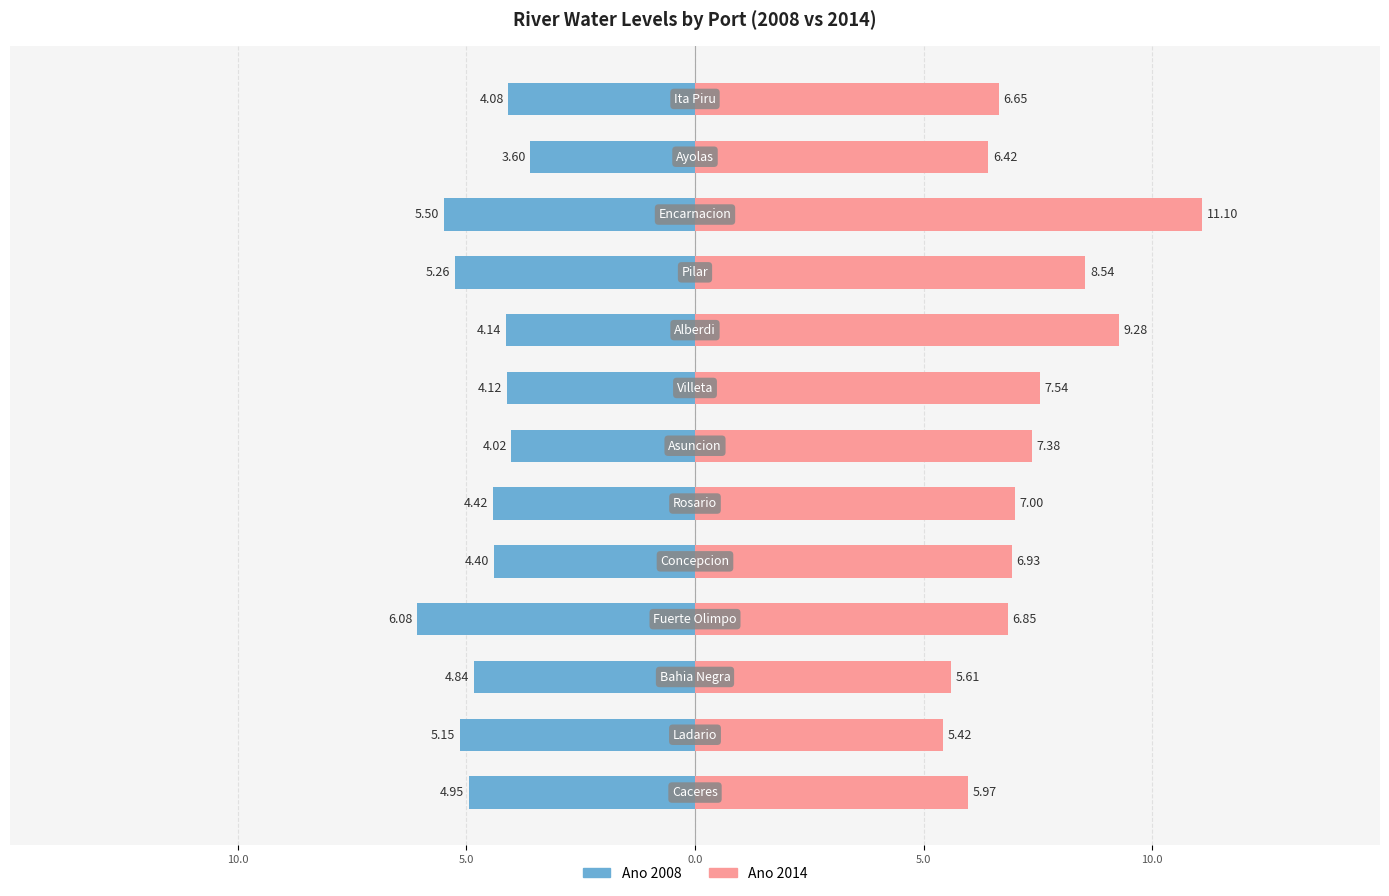

Rank the series by their average value, from lowest to highest.

Ano 2008, Ano 2014